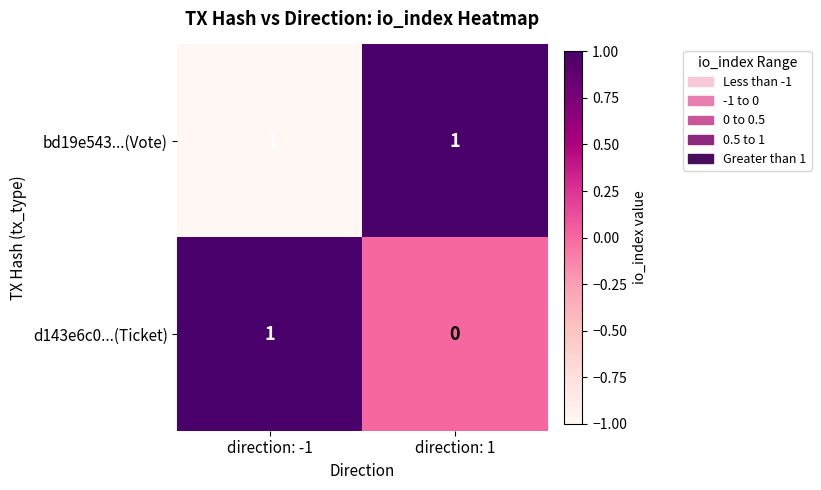

Where is d143e6c0...(Ticket) nearest to the value 0?

direction: 1